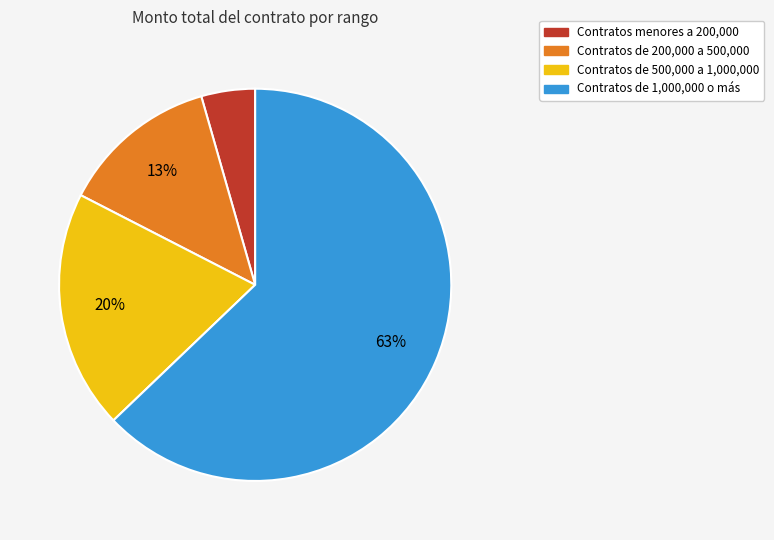

To the nearest percent, what is the average slice percentage?

25%